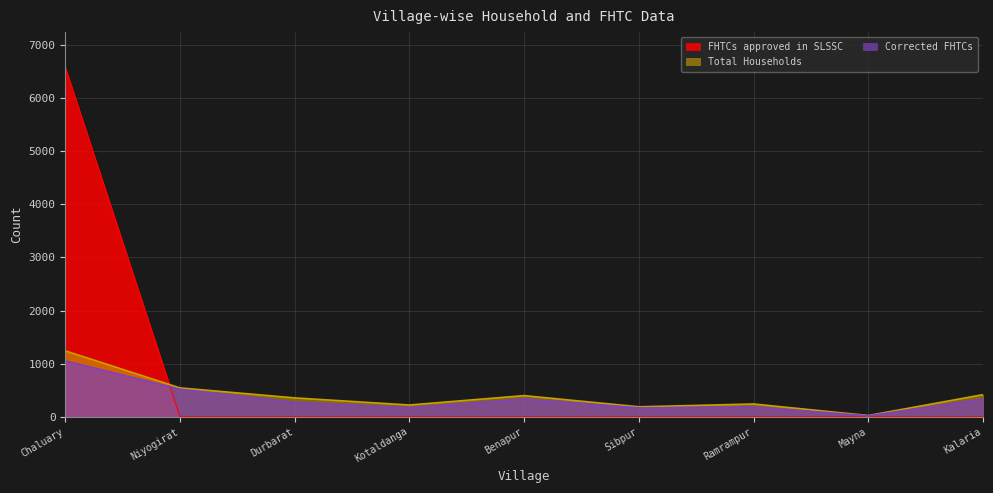

At which label is FHTCs approved in SLSSC closest to 3292?

Niyogirat